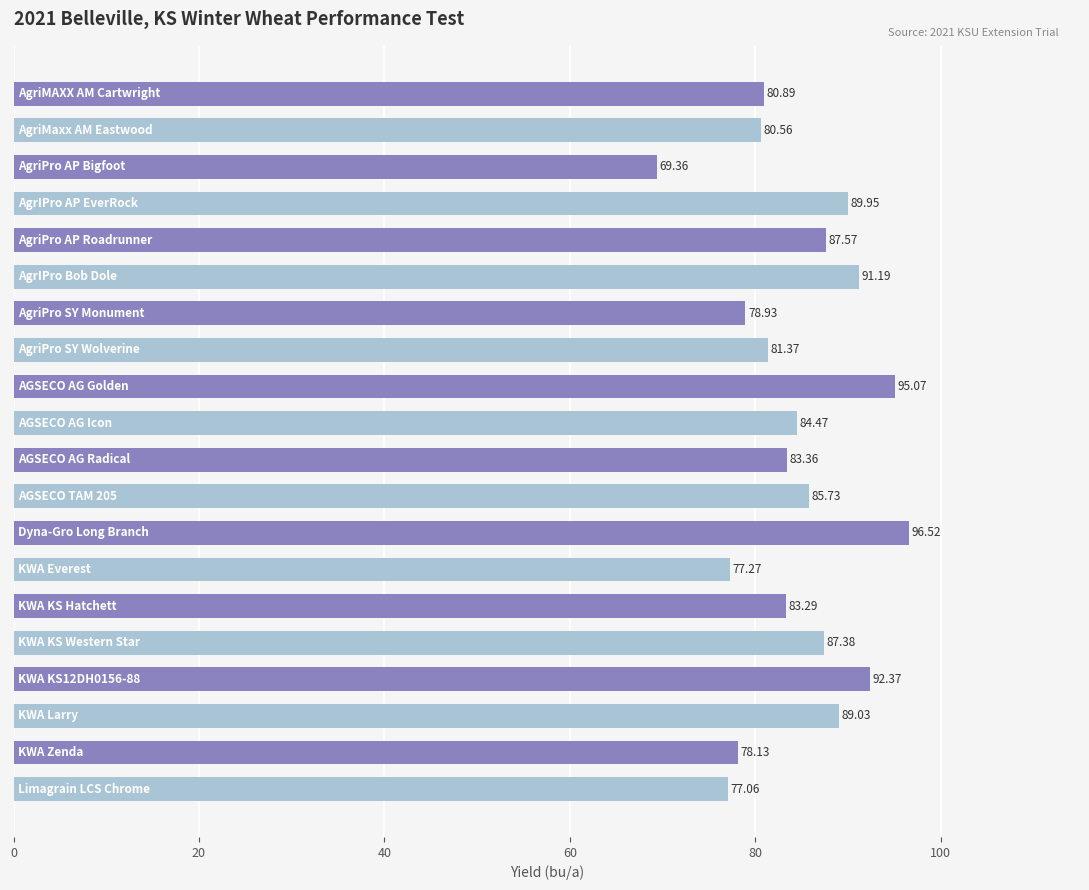

Does the chart contain any negative values?

No